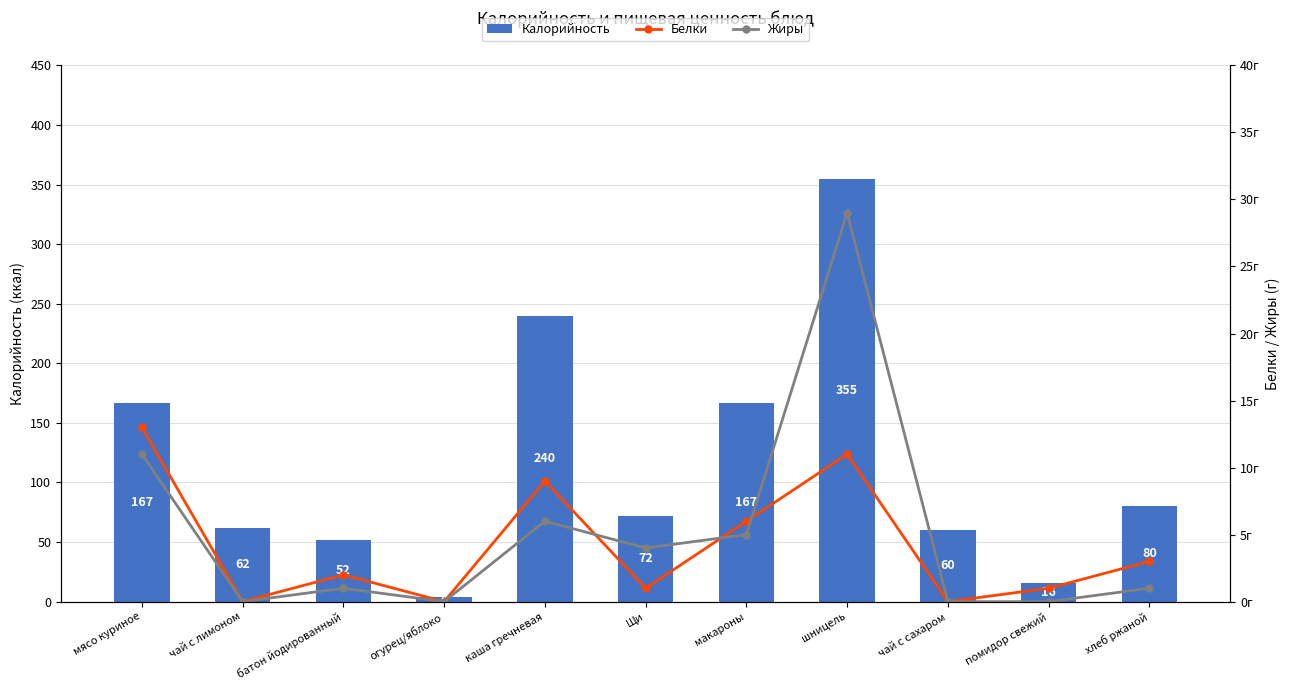

True or false: Жиры has a value of 11 at мясо куриное.

True